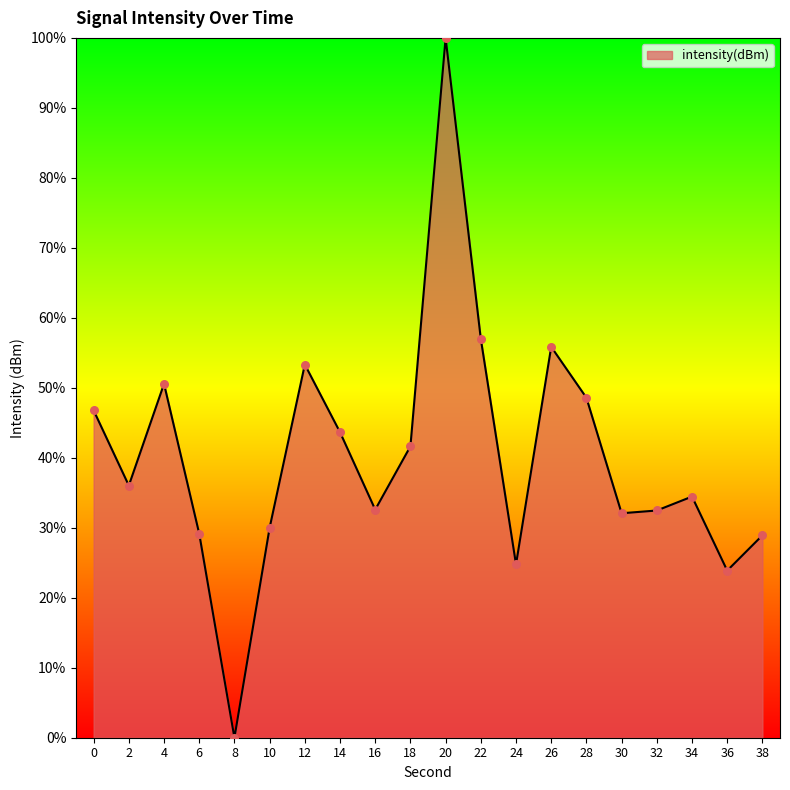

Approximately how many times larger is the value at 0 compared to 16?

1.4